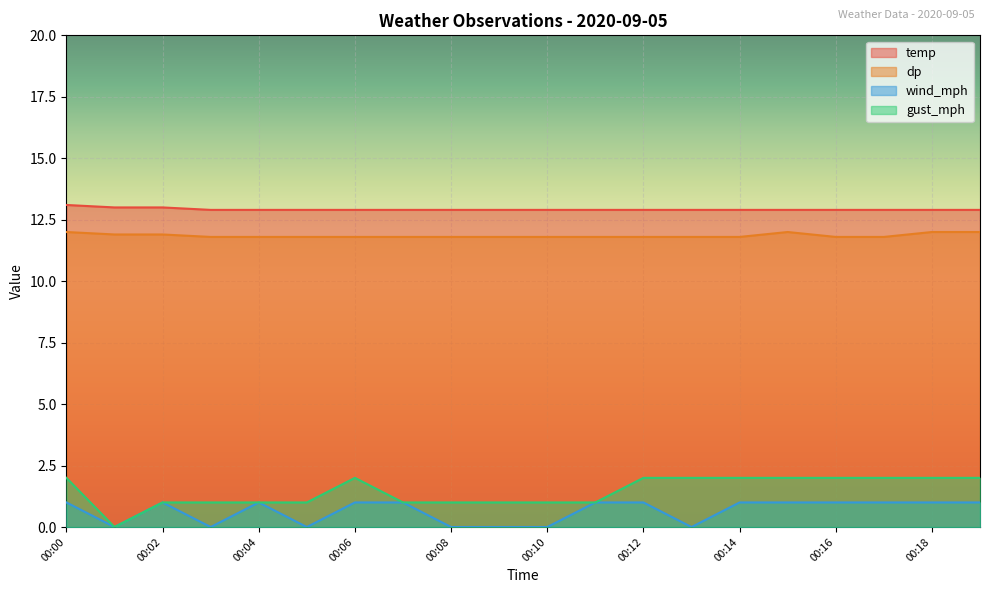

What is the total value across all series at 00:07?

26.7